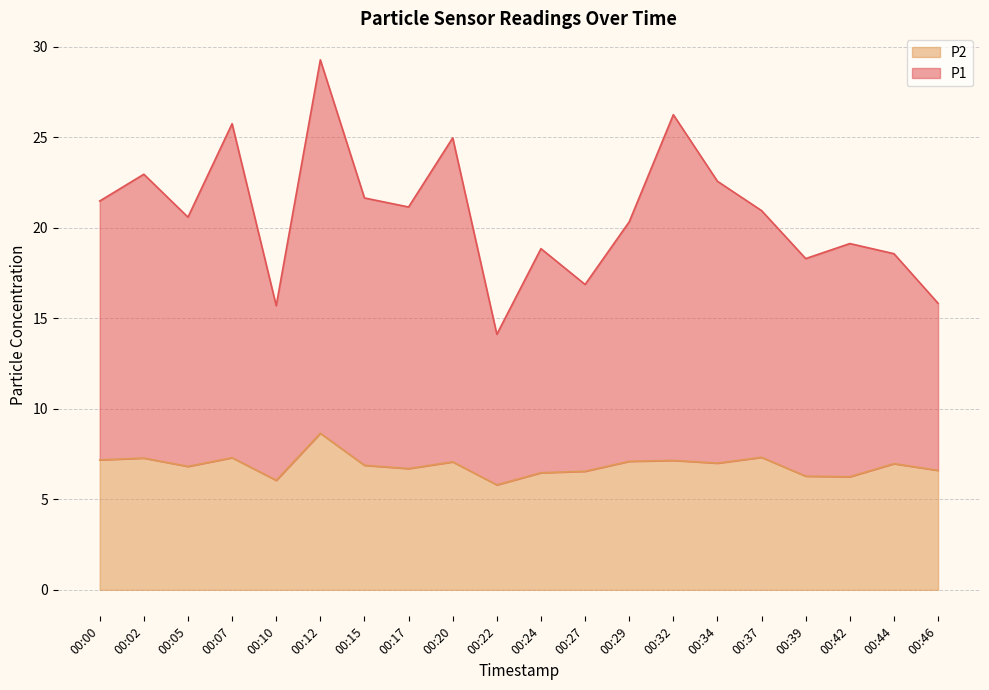

True or false: P1 has a value of 27.7 at 00:10.

False